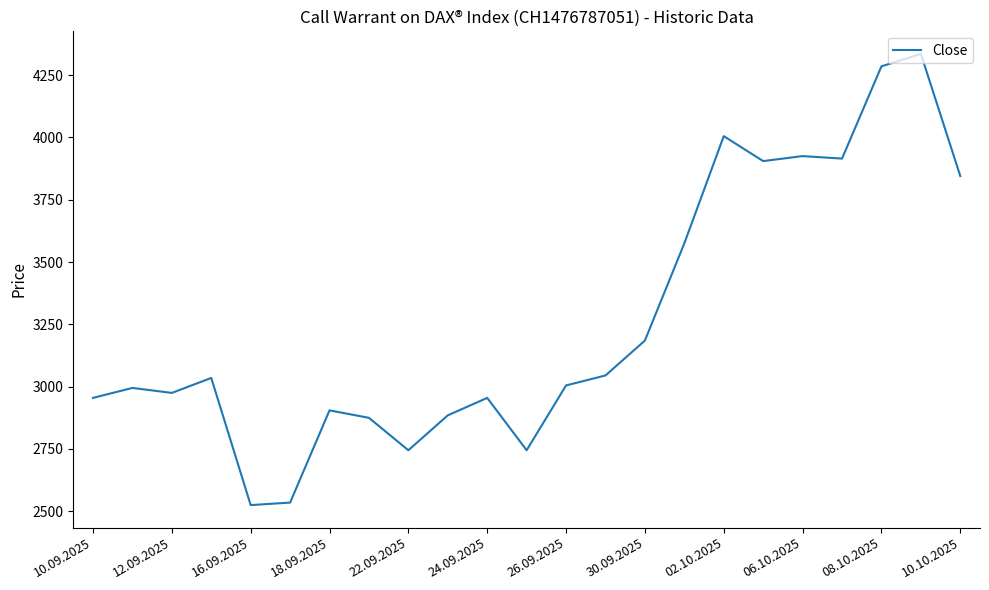

What is the difference between the maximum and minimum values?

1810